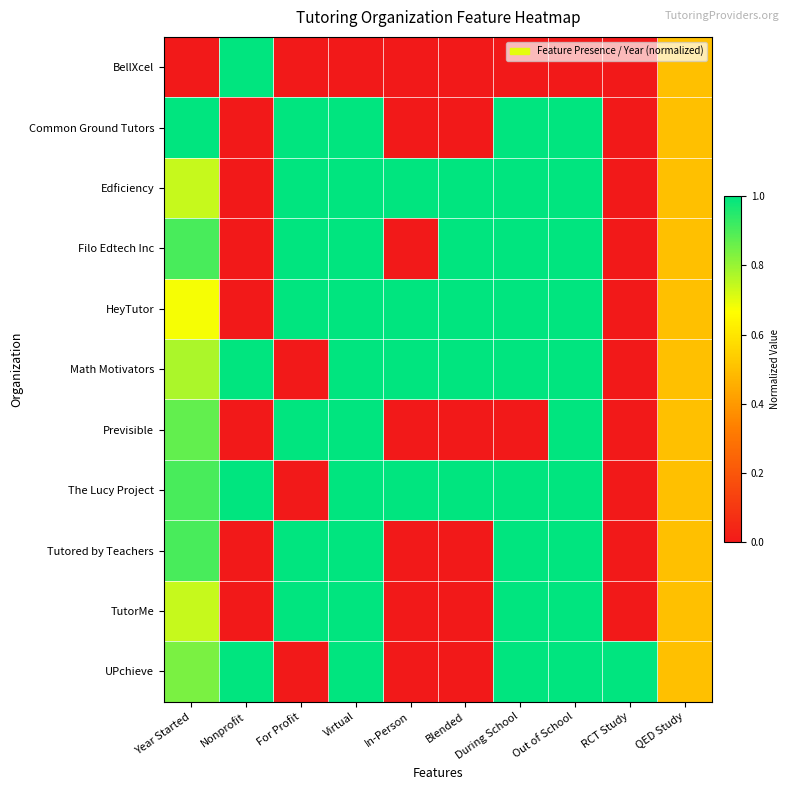

At which category does the chart reach its peak across all series?

Nonprofit